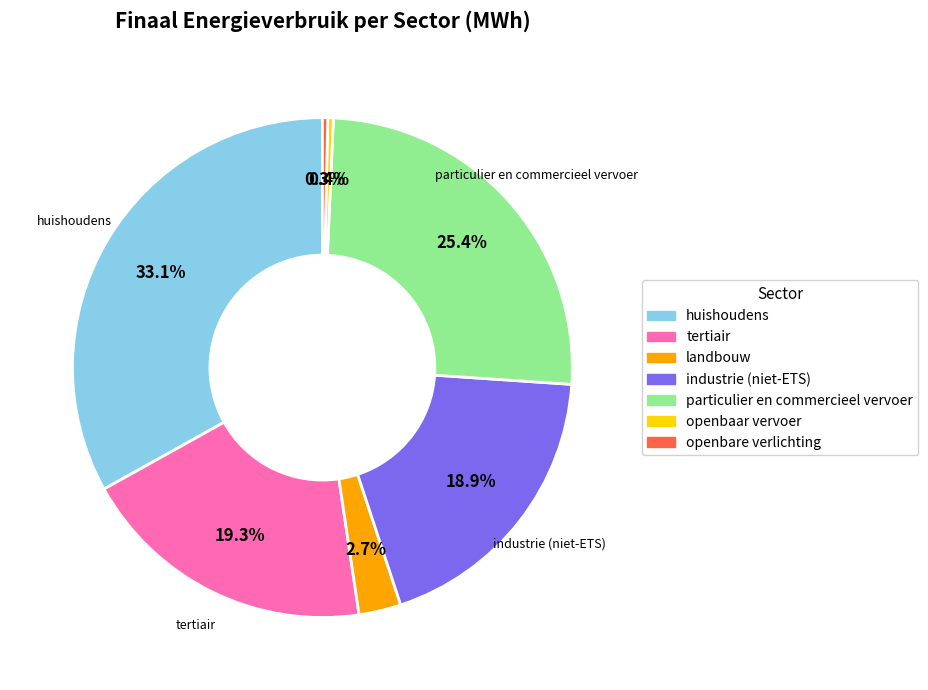

Between landbouw and openbaar vervoer, which is larger?

landbouw